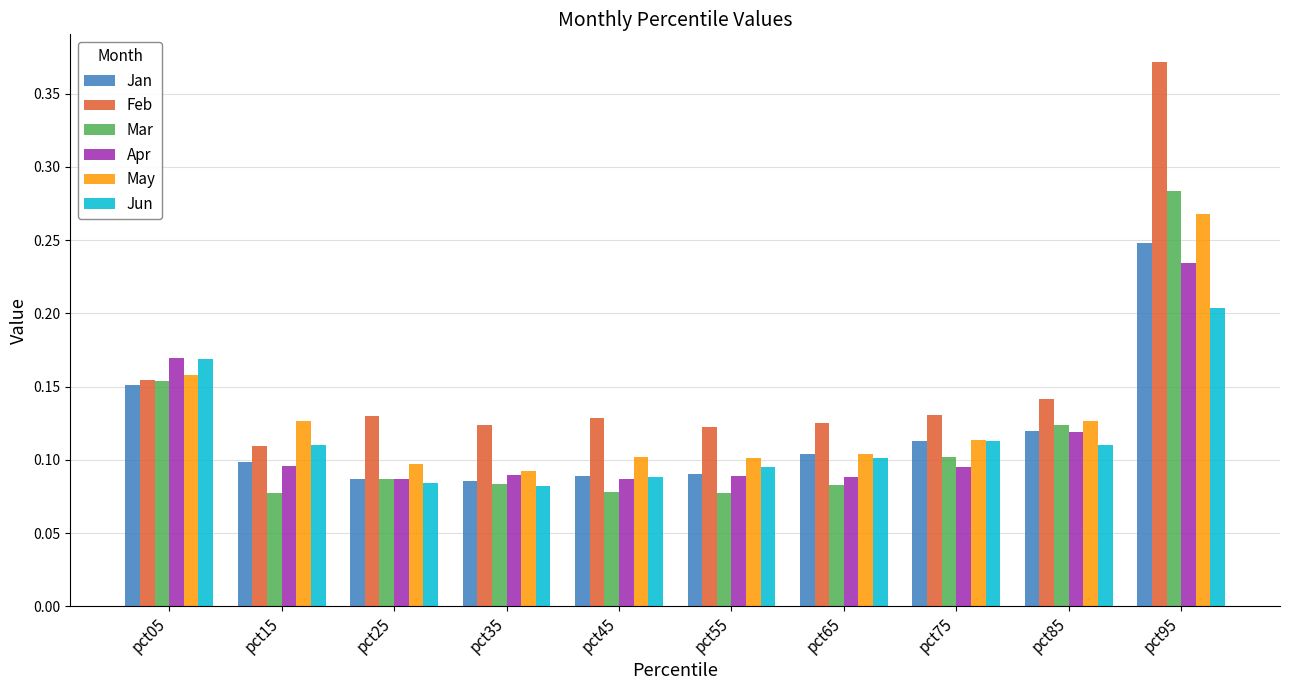

Does the chart contain stacked bars?

No